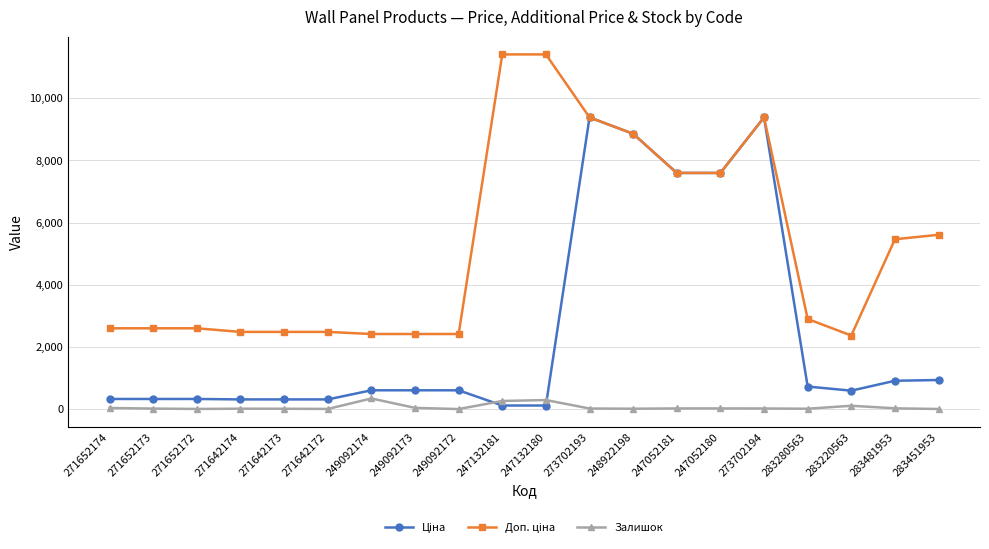

What is the highest value of the Залишок series?

341.0